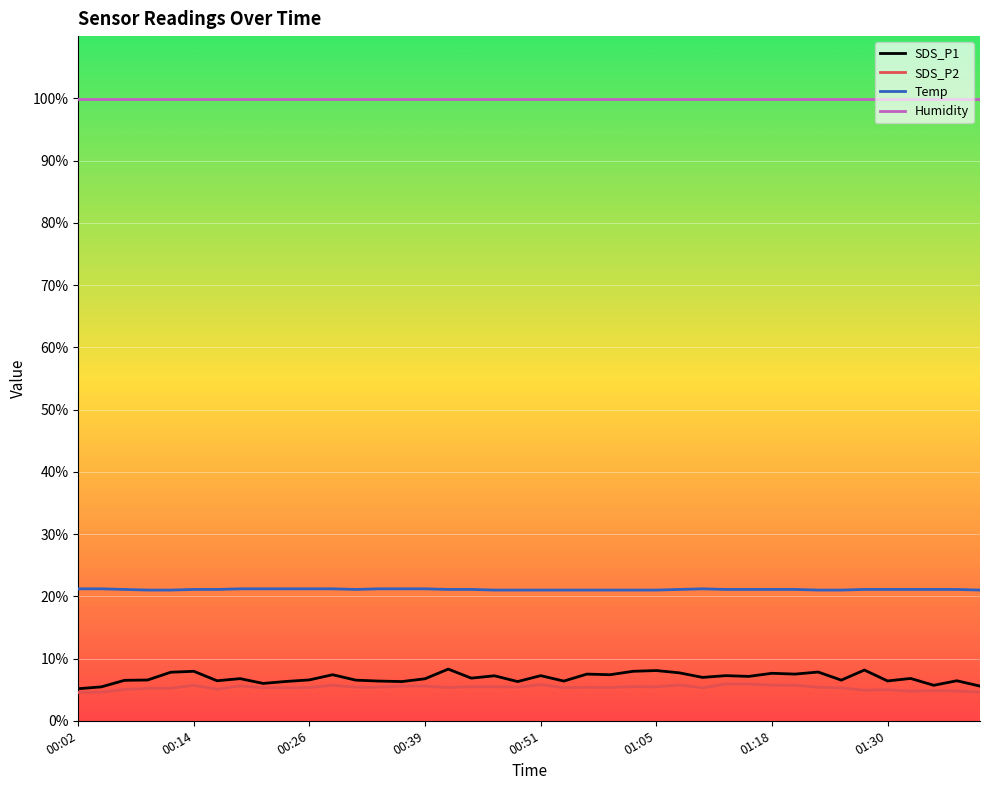

Which series has the widest spread of values?

SDS_P1